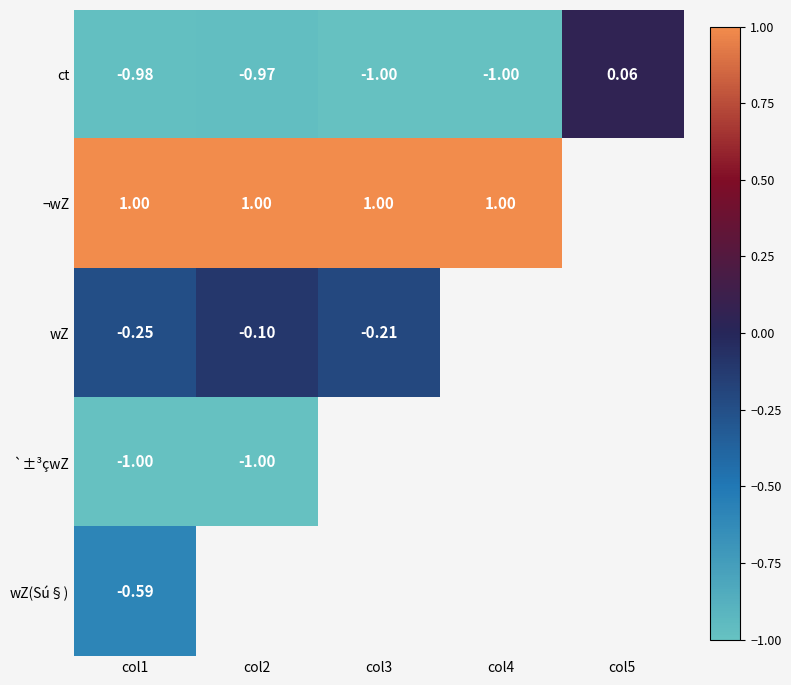

Is the value of ¬wZ at col3 greater than the value of wZ(Sú§) at col1?

Yes